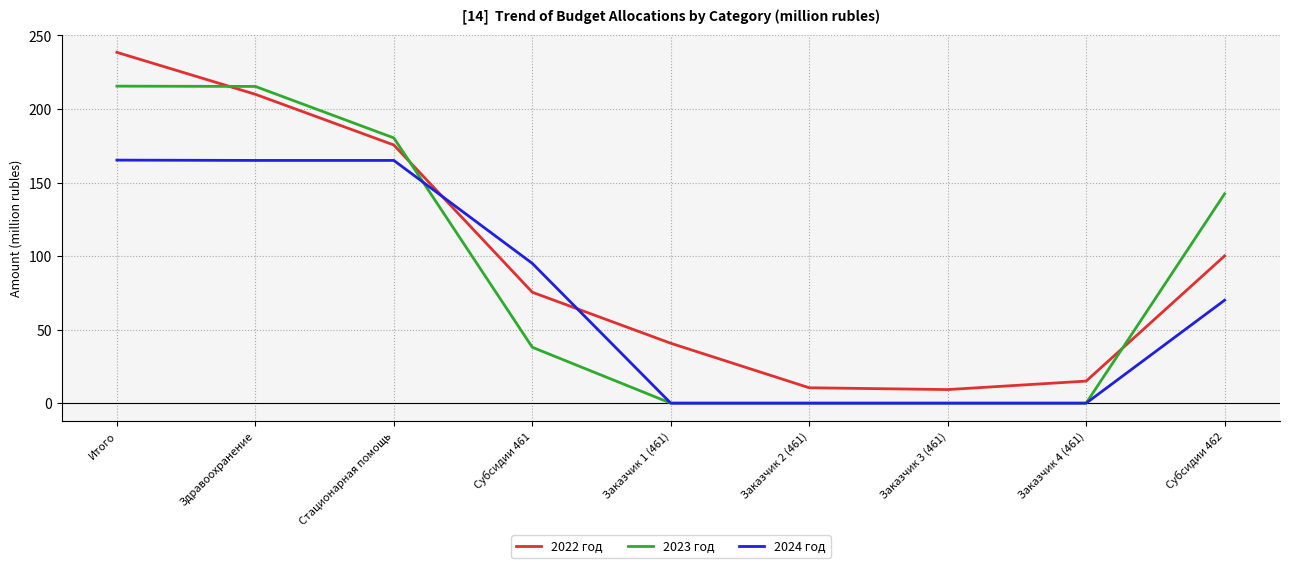

What is the label of the 9th point from the right?

Итого